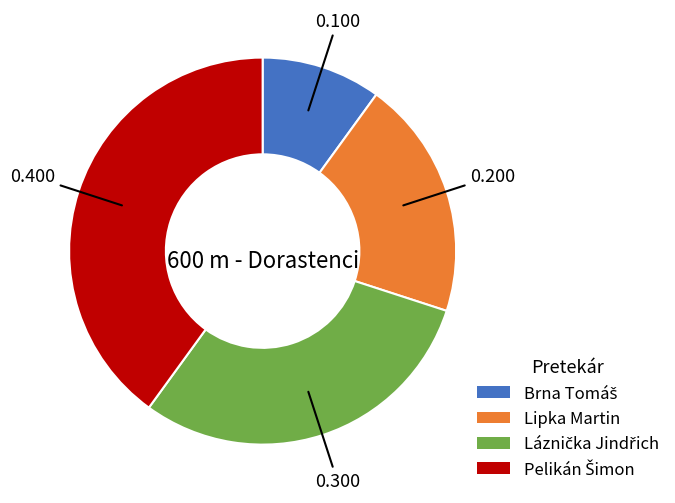

Does any single category account for the majority?

No